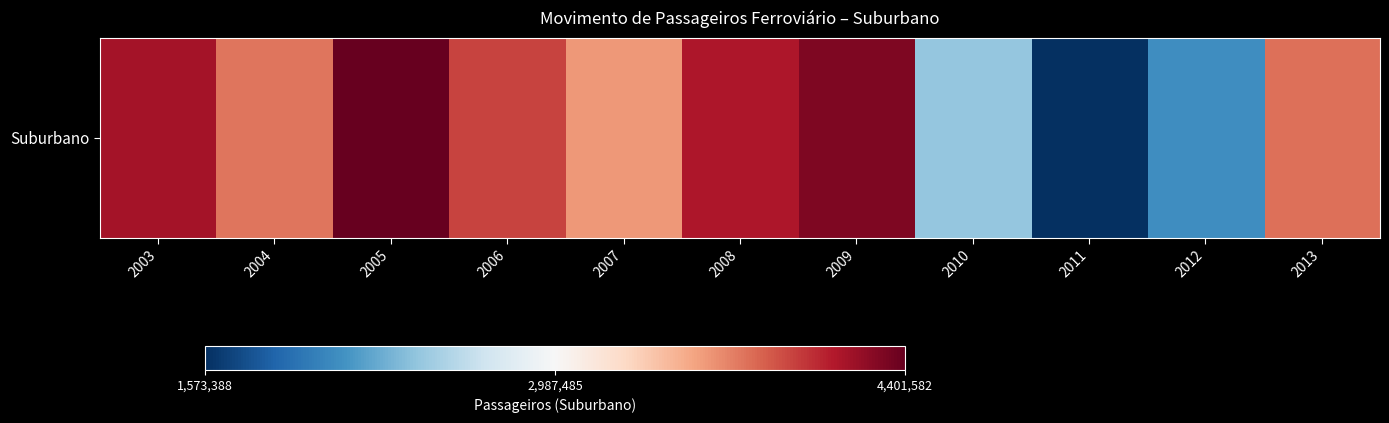

Rank the categories by value from lowest to highest.

2011, 2012, 2010, 2007, 2004, 2013, 2006, 2008, 2003, 2009, 2005